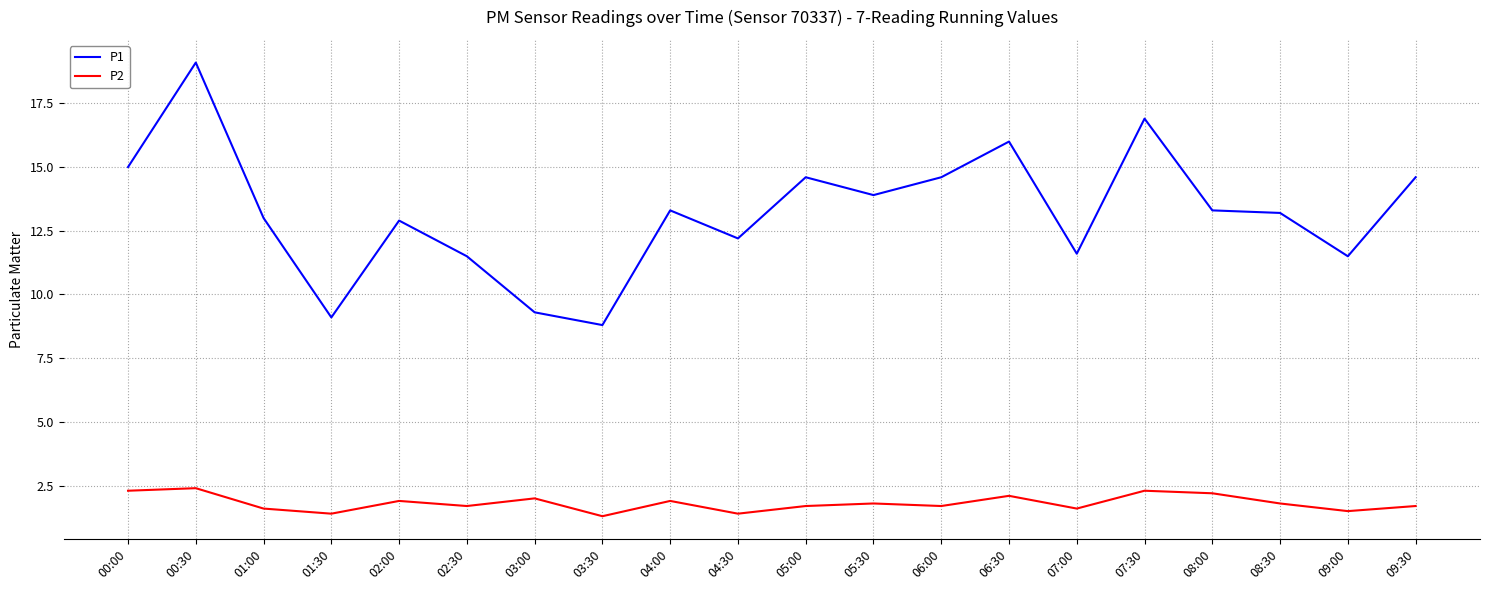

Rank the series at 02:00 from highest to lowest value.

P1, P2